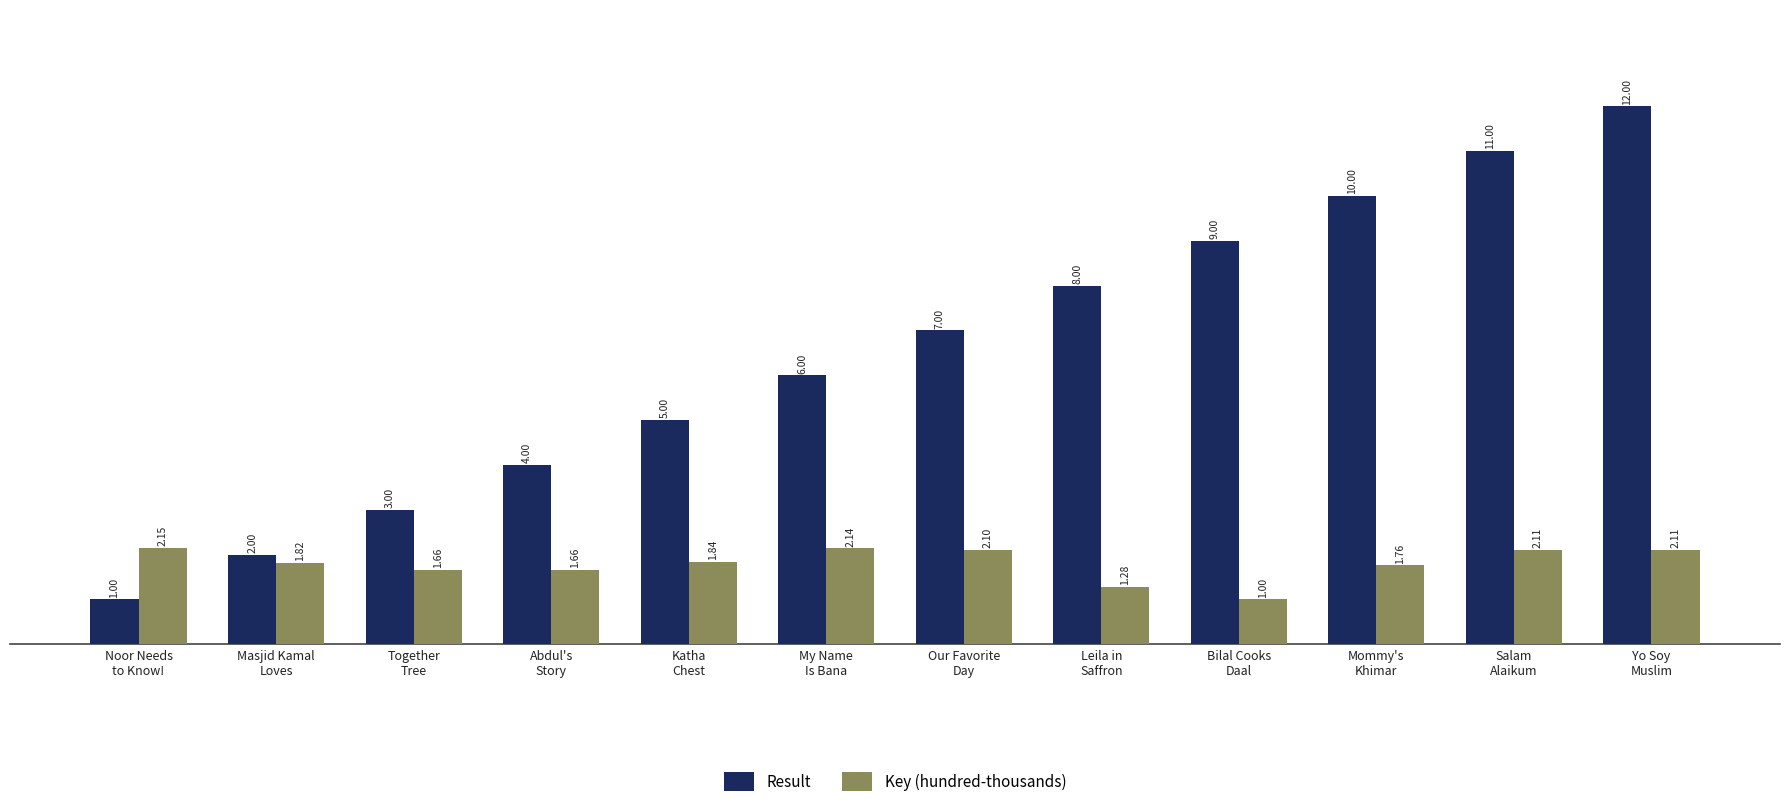

Where is Key (hundred-thousands) nearest to the value 1?

Bilal Cooks
Daal